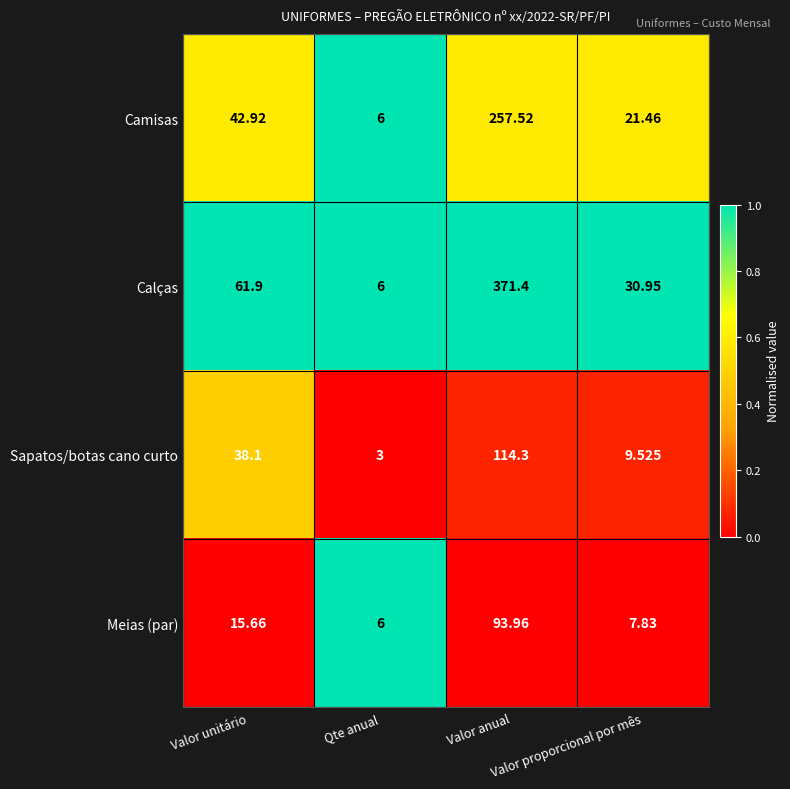

Rank the series by their maximum value, from highest to lowest.

Calças, Camisas, Sapatos/botas cano curto, Meias (par)